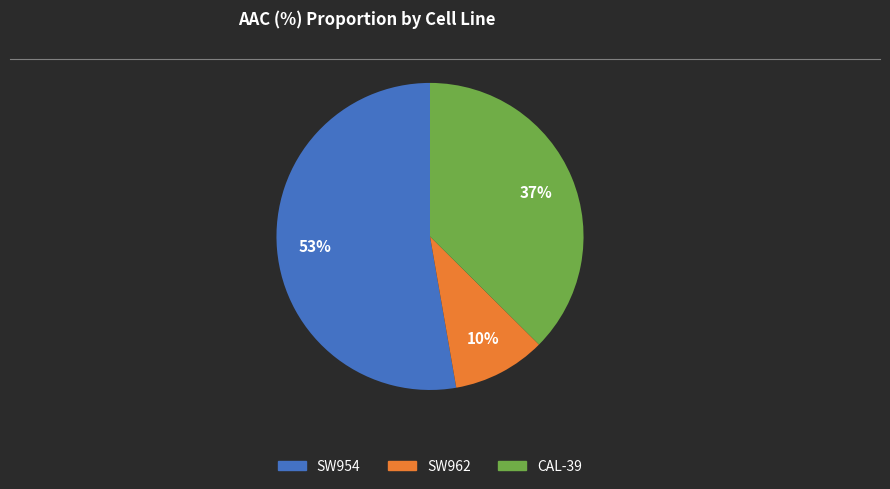

Rank the categories by value from highest to lowest.

SW954, CAL-39, SW962